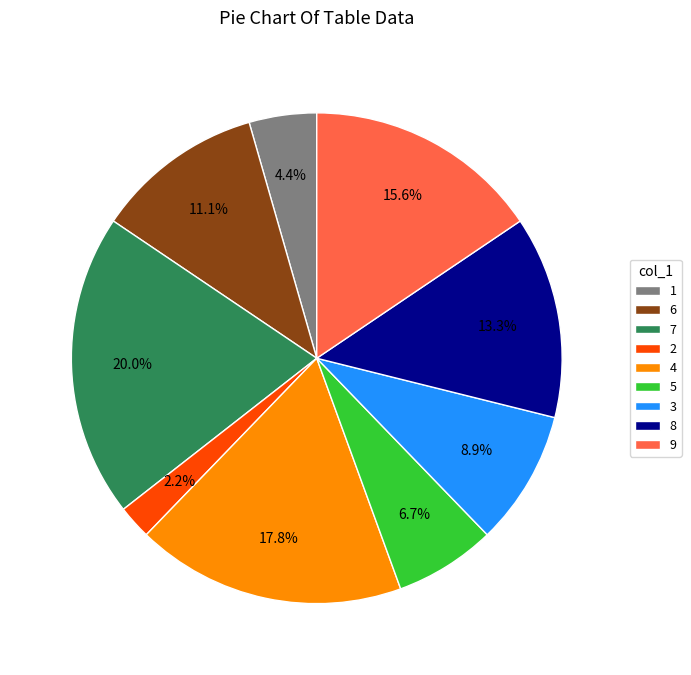

Which has a higher value, 5 or 6?

6